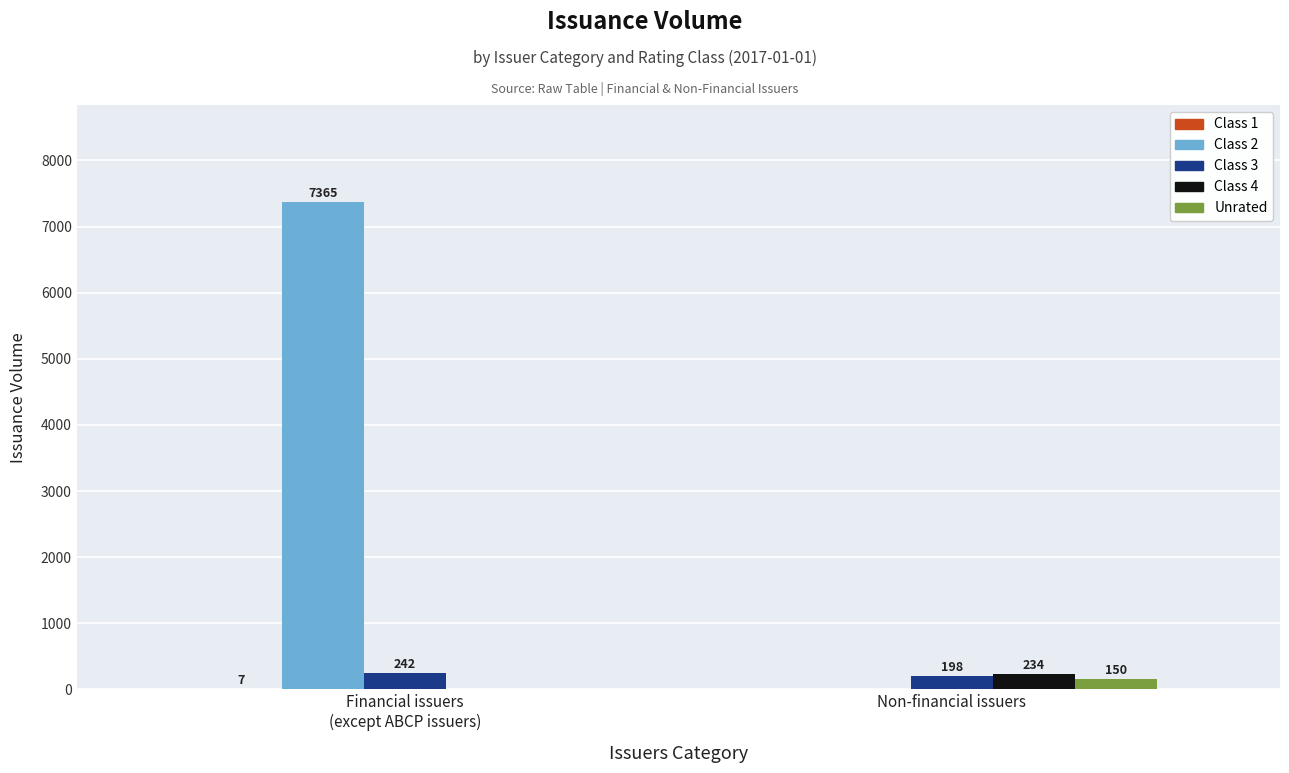

At which label is Class 2 closest to 3682?

Non-financial issuers